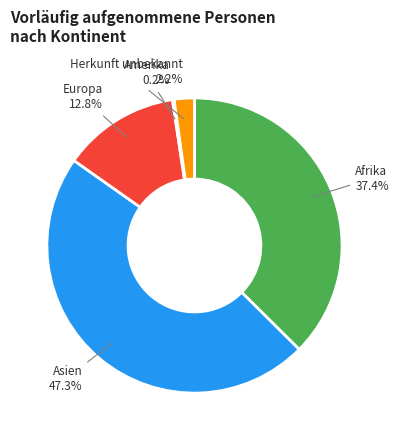

Which slice is the largest?

Asien